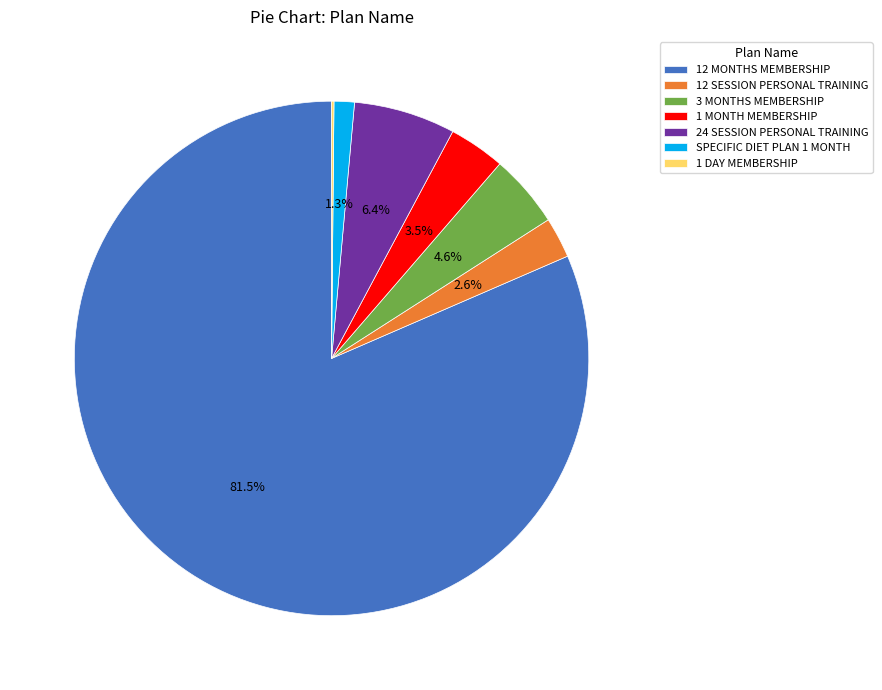

To the nearest percent, what is the difference between the largest and smallest slice percentages?

81%